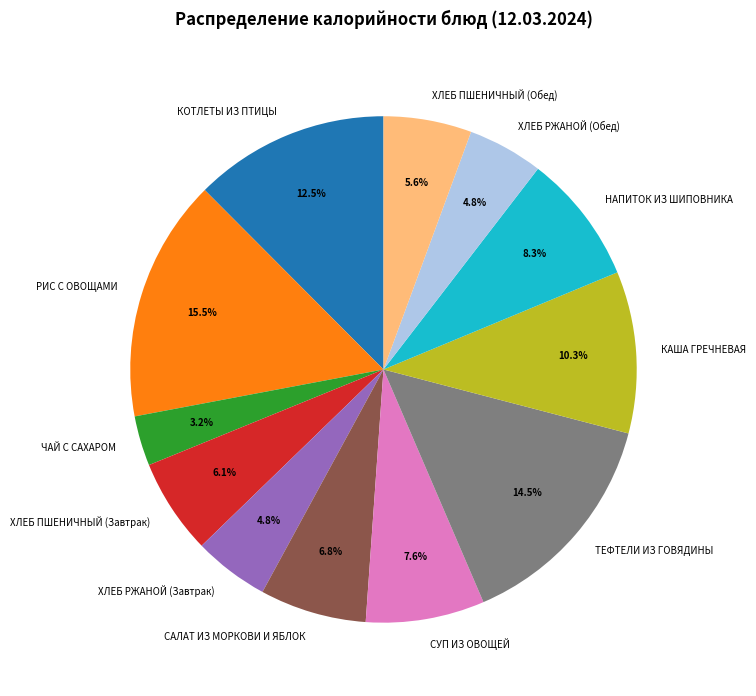

What is the smallest slice in the pie chart?

ЧАЙ С САХАРОМ